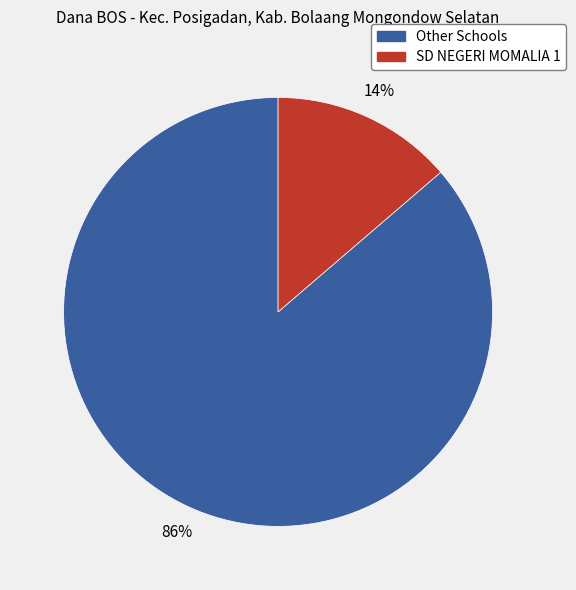

Is there a majority slice in this chart?

Yes